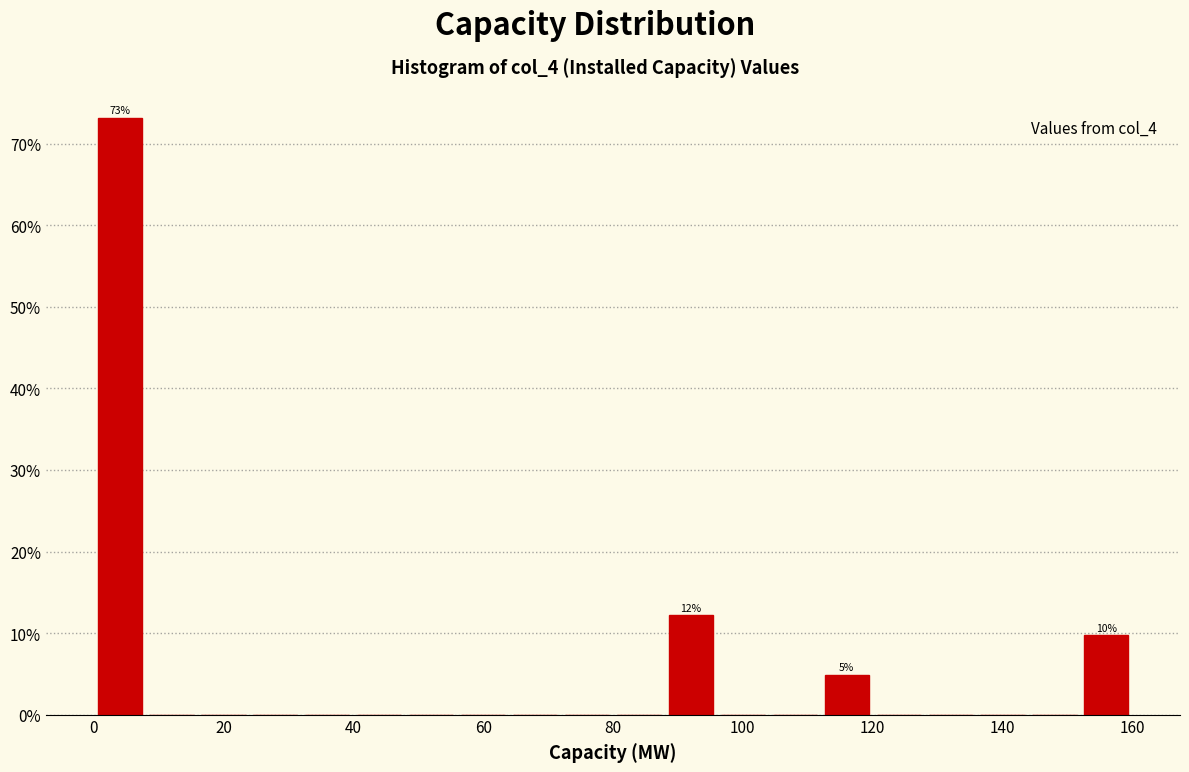

Which range on the x-axis has the tallest bar?

0 to 8